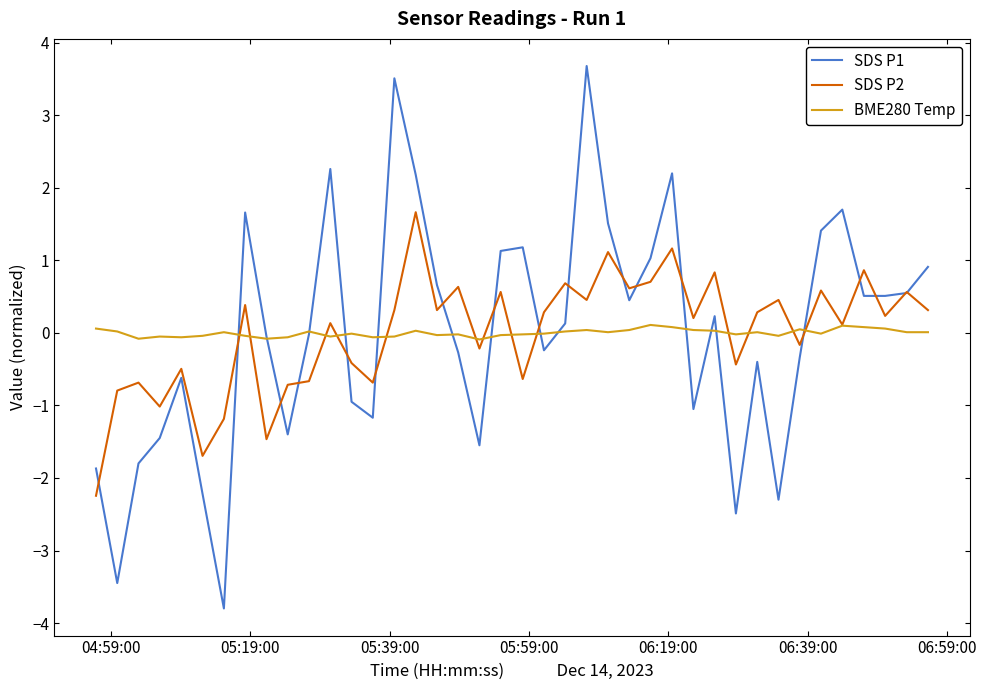

Which series has the largest range (max minus min)?

SDS P1